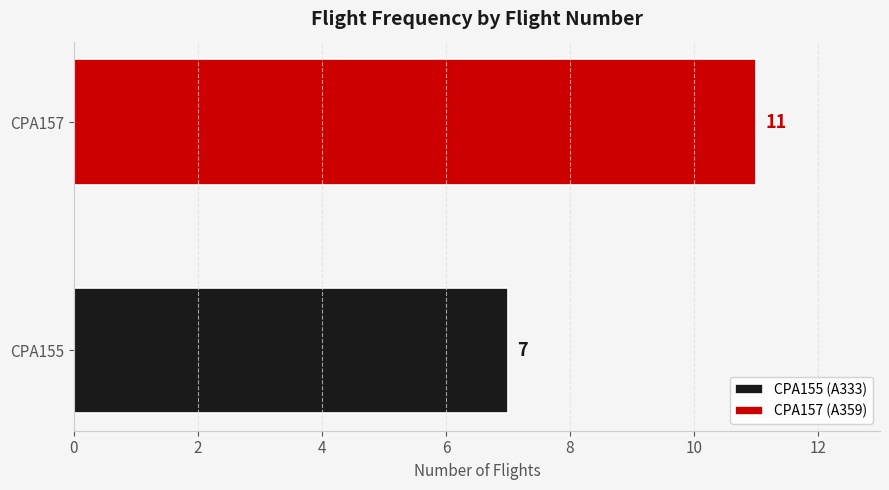

Which category has the highest value across all series?

CPA157